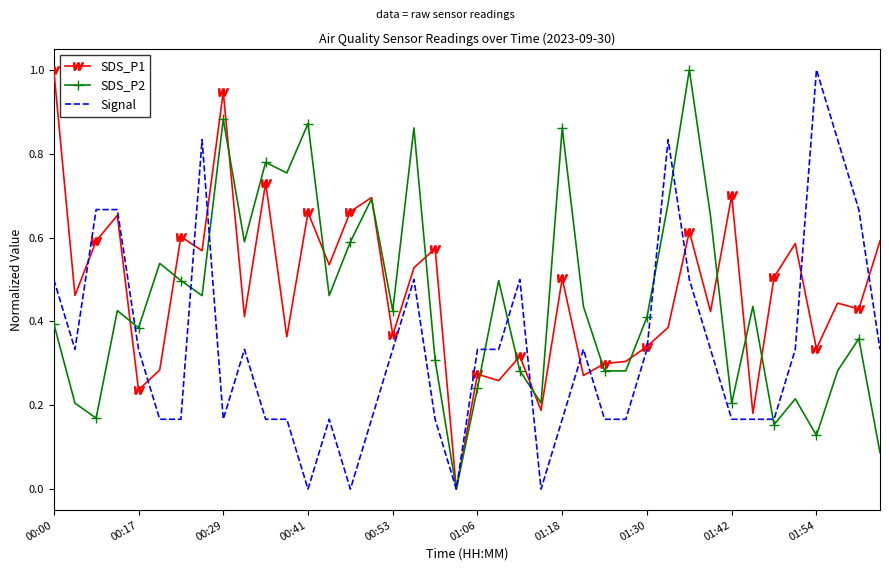

Rank the series by their average value, from lowest to highest.

Signal, SDS_P2, SDS_P1